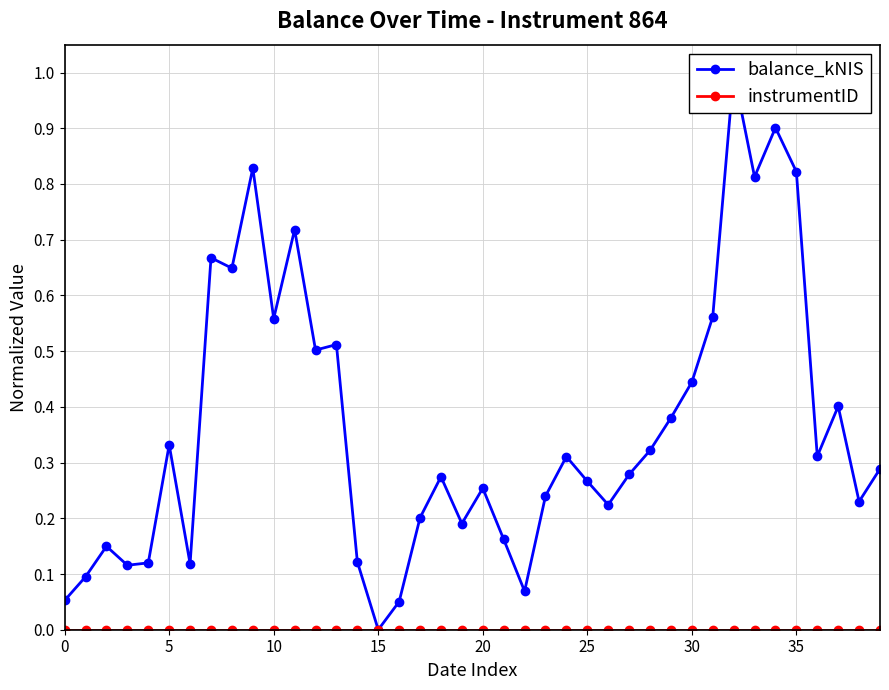

How many interior local valleys does the balance_kNIS series have?

12